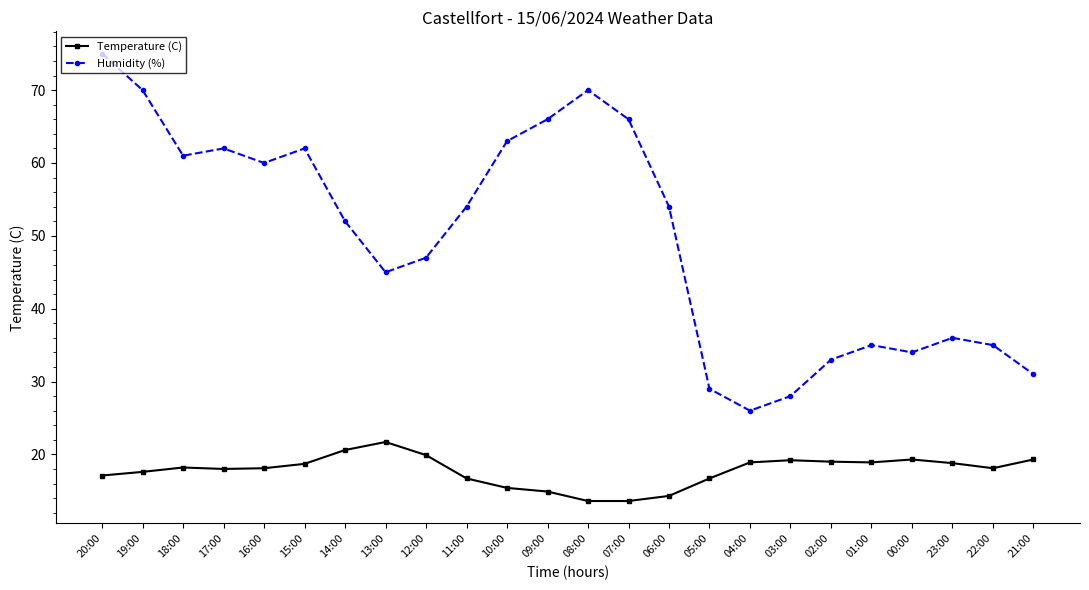

What is the highest value of the Temperature (C) series?

21.7